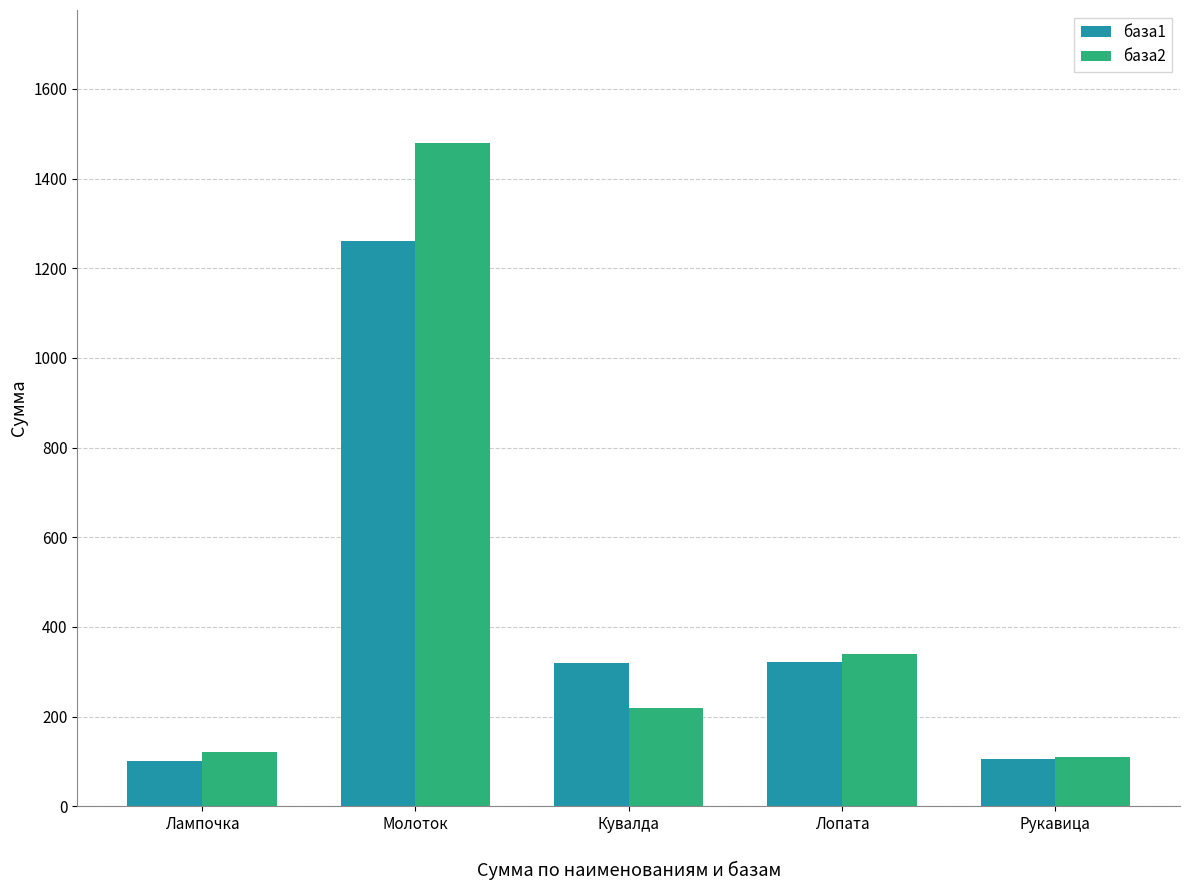

The база1 series shows 430 at Молоток. True or false?

False